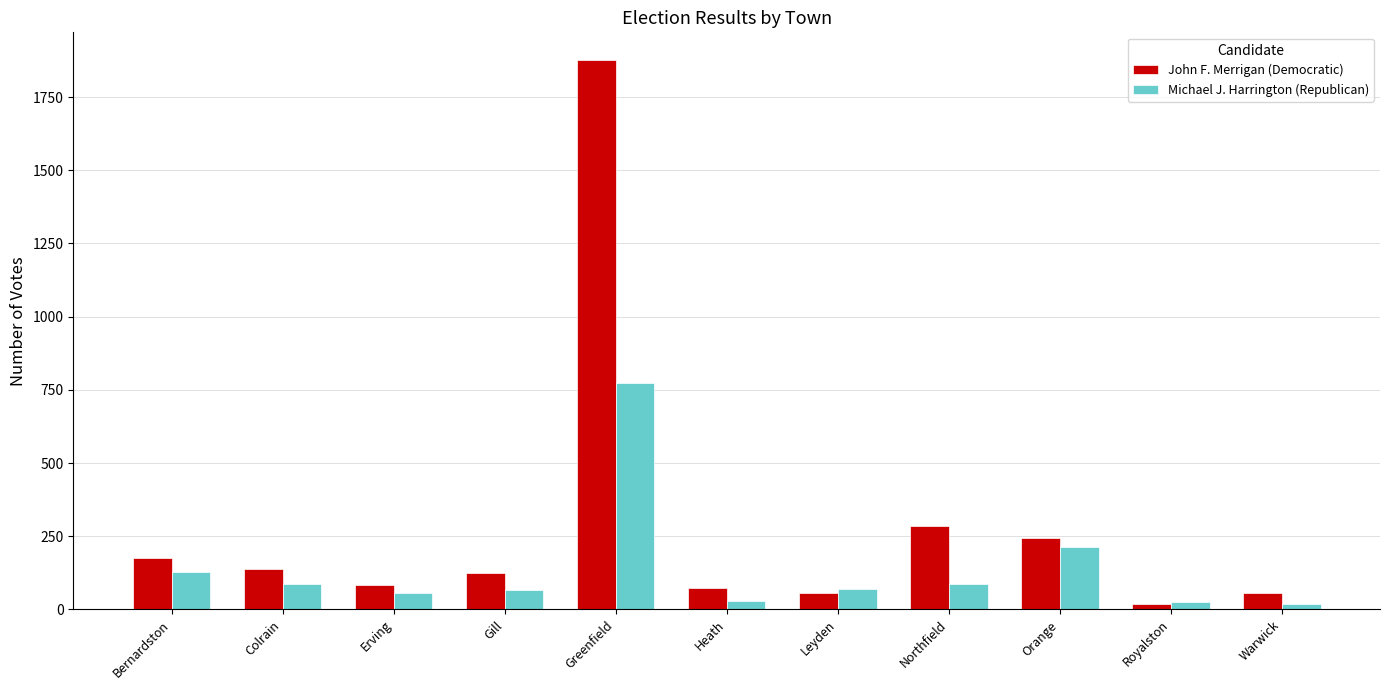

What are all the series names shown in the legend?

John F. Merrigan (Democratic), Michael J. Harrington (Republican)